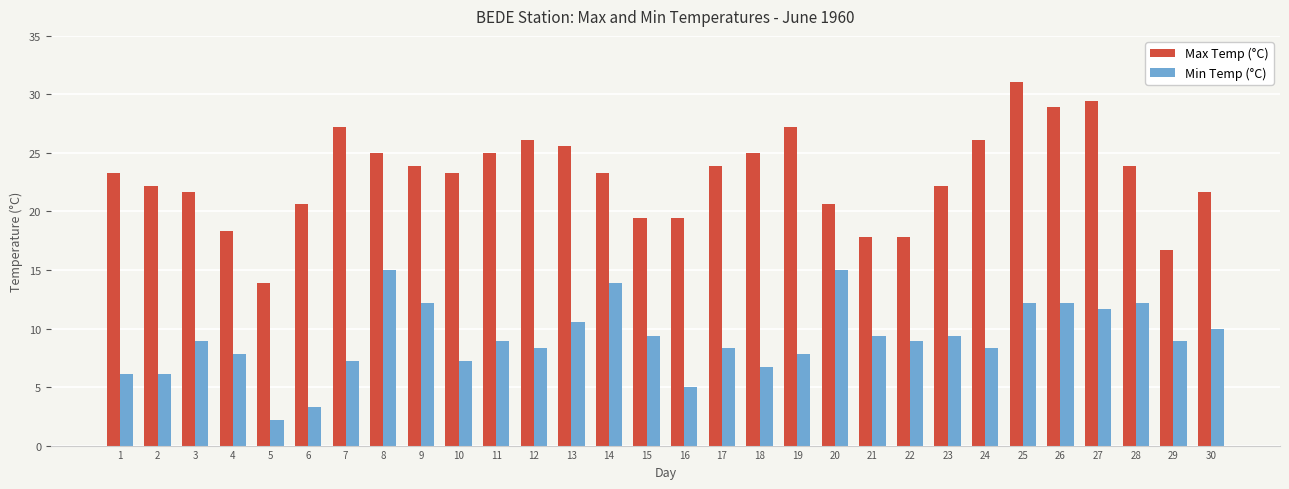

The value of Max Temp (°C) at 18 is 25.0. True or false?

True